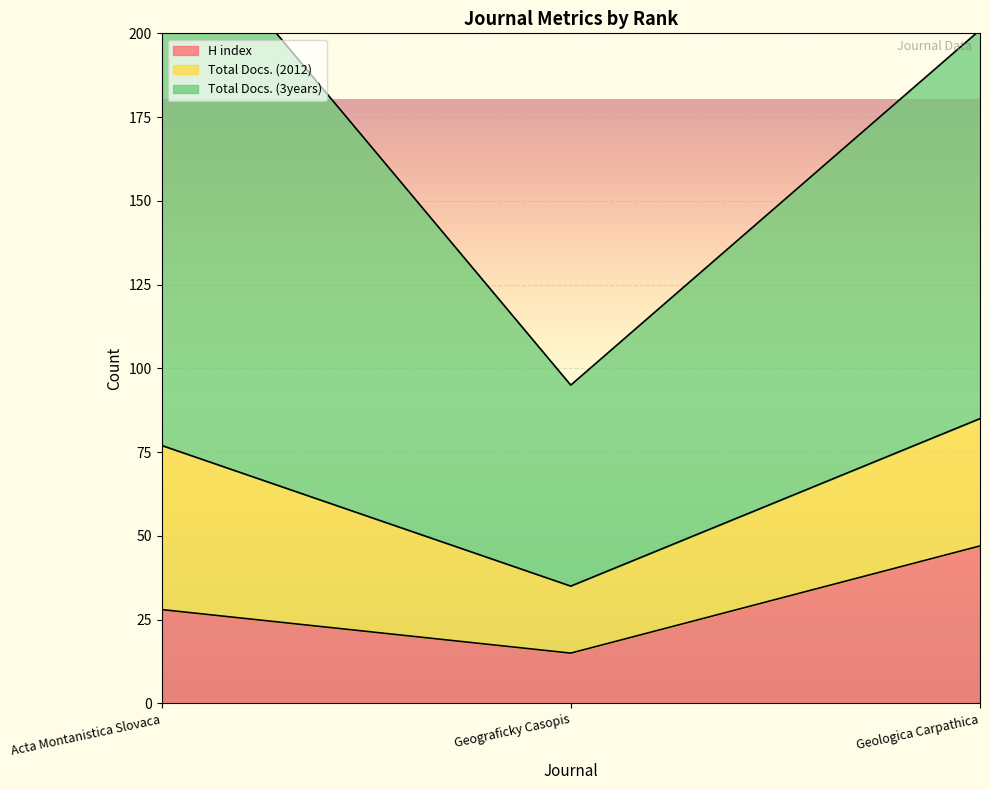

Rank the categories by Total Docs. (2012) value from highest to lowest.

Acta Montanistica Slovaca, Geologica Carpathica, Geograficky Casopis